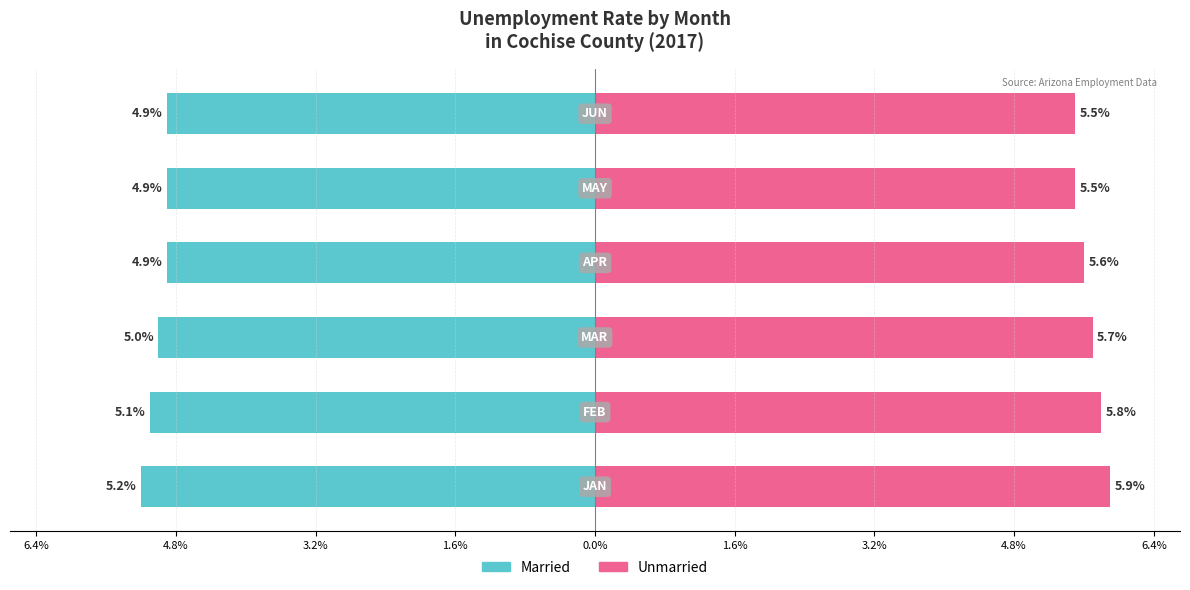

At how many categories does at least one series exceed 5?

6